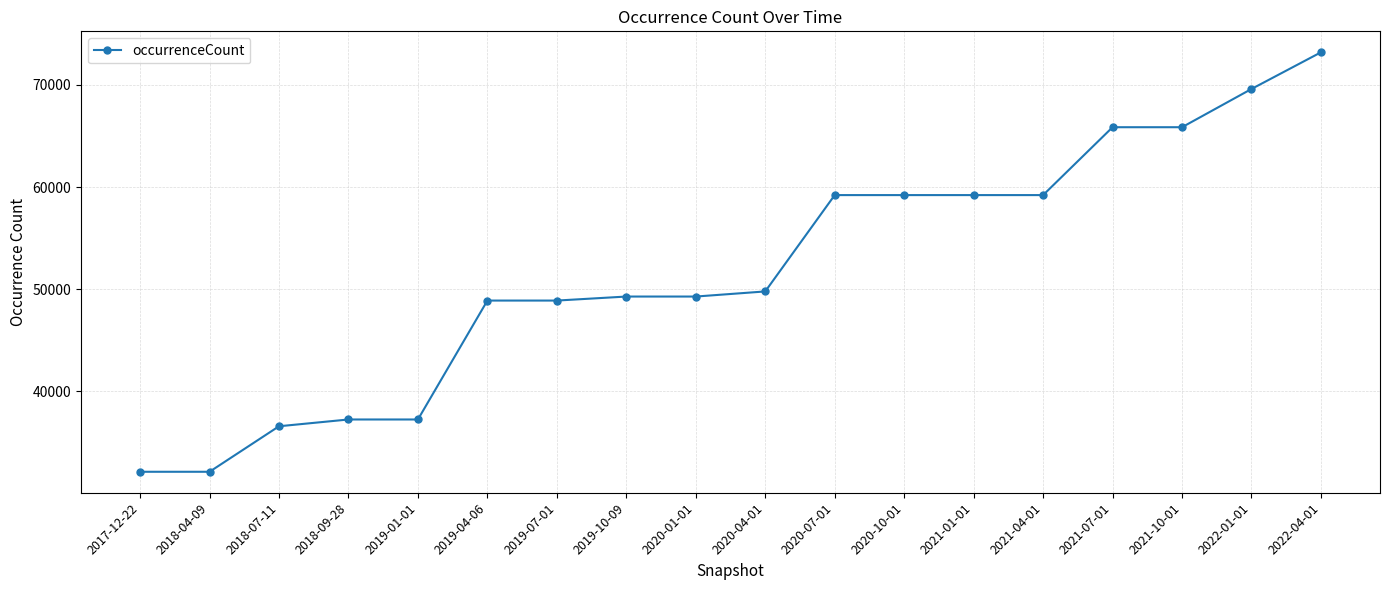

The chart shows a value of 85011 at 2021-04-01. True or false?

False